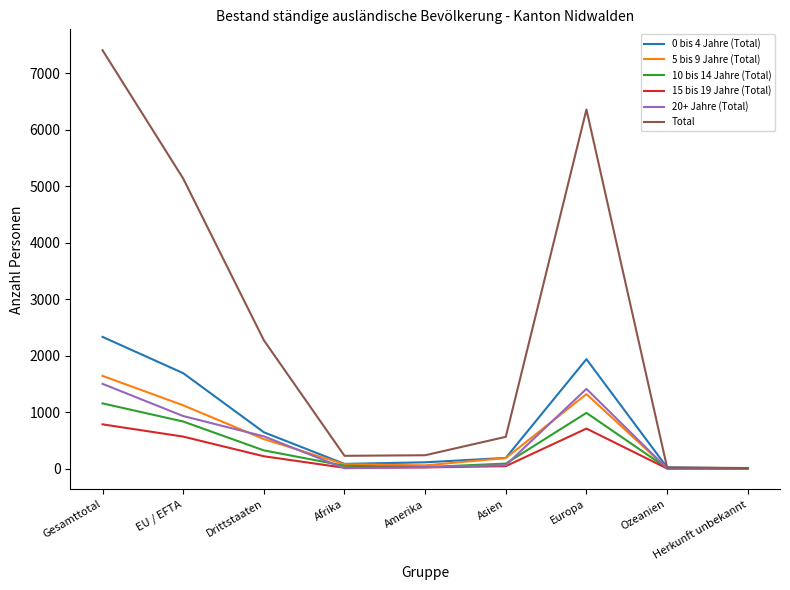

What is the difference between the maximum and minimum values in the 5 bis 9 Jahre (Total) series?

1638